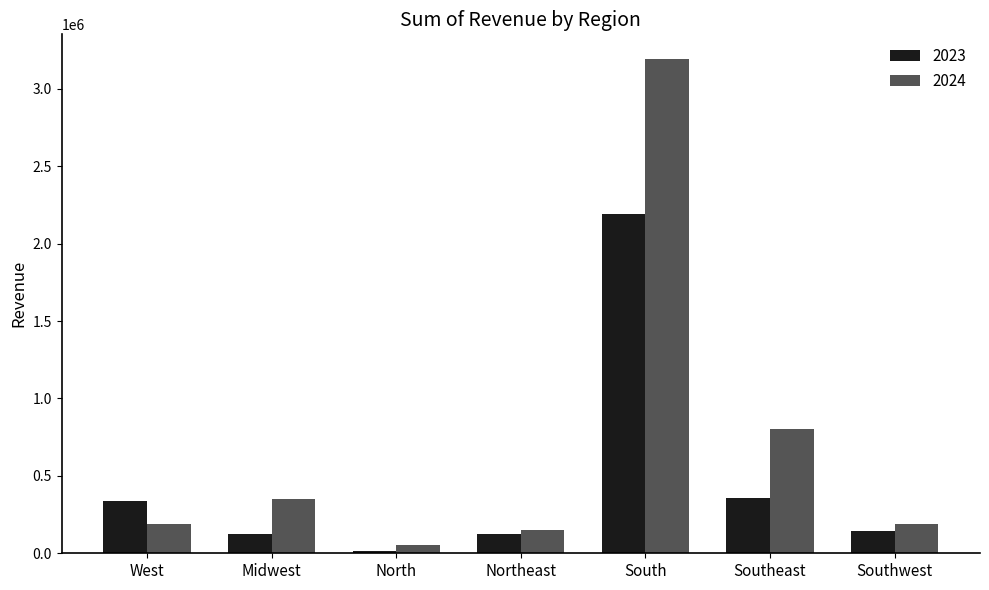

Rank the series at North from lowest to highest value.

2023, 2024